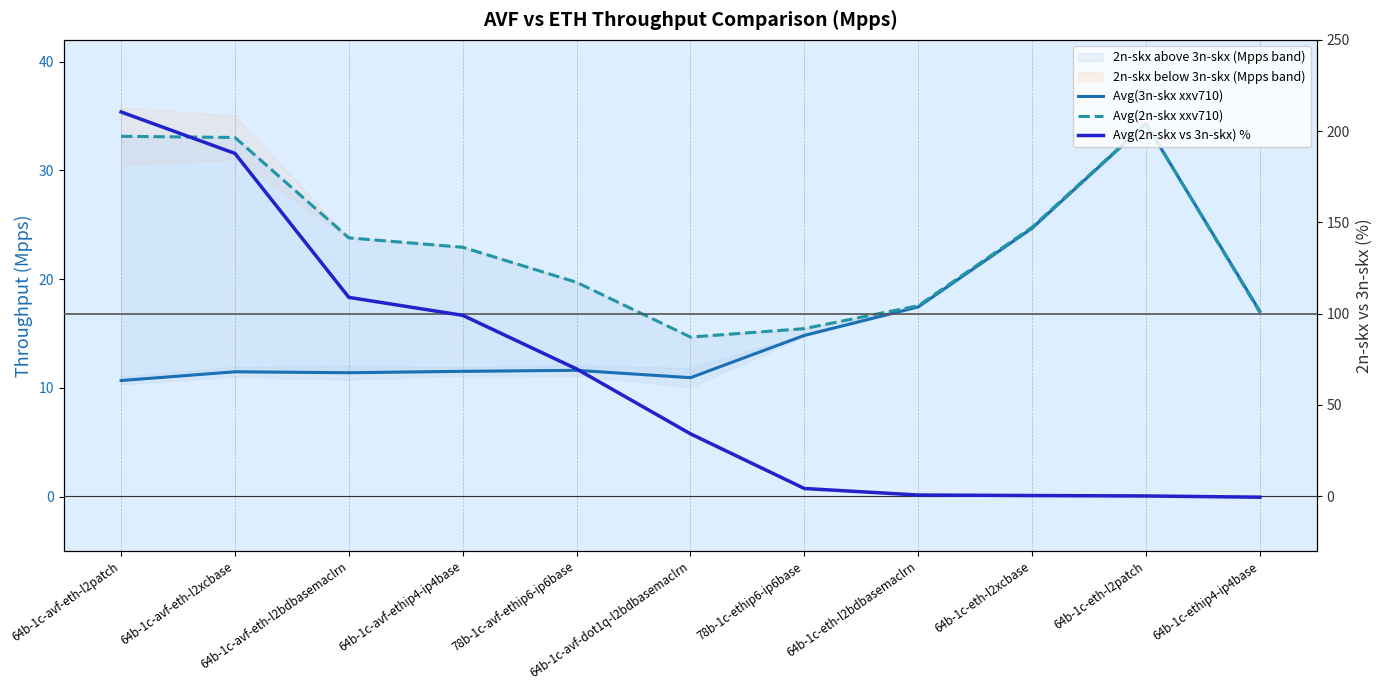

How many values in Avg(2n-skx vs 3n-skx) % are below zero?

1